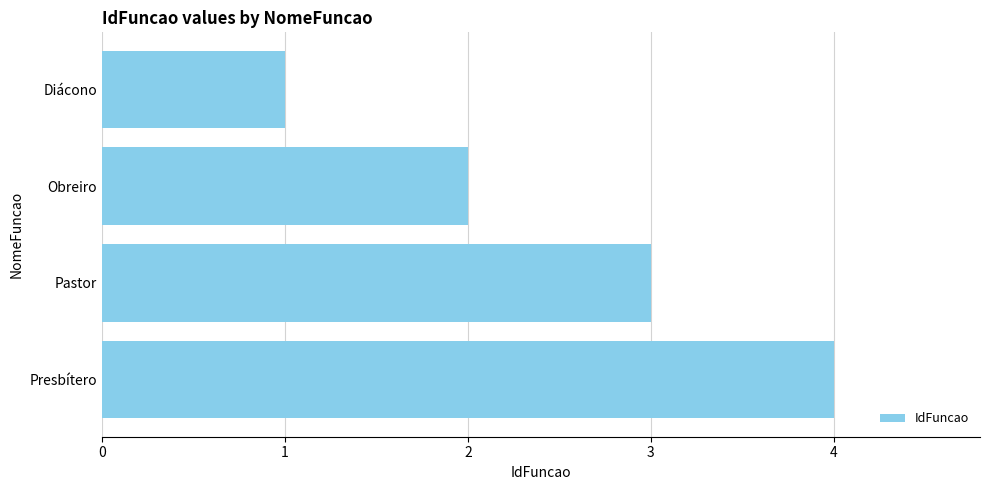

Between Pastor and Presbítero, which is larger?

Presbítero